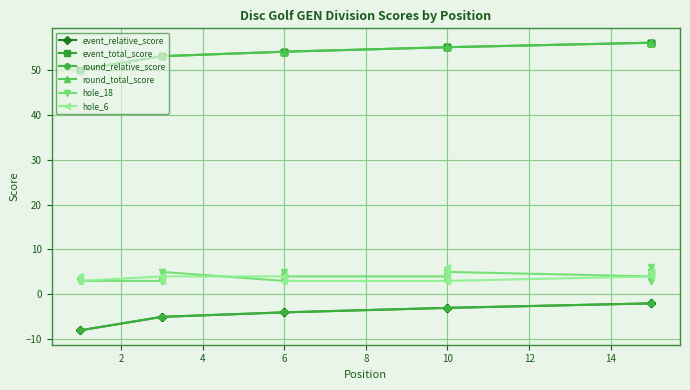

What value does the round_total_score series have at 10?

55